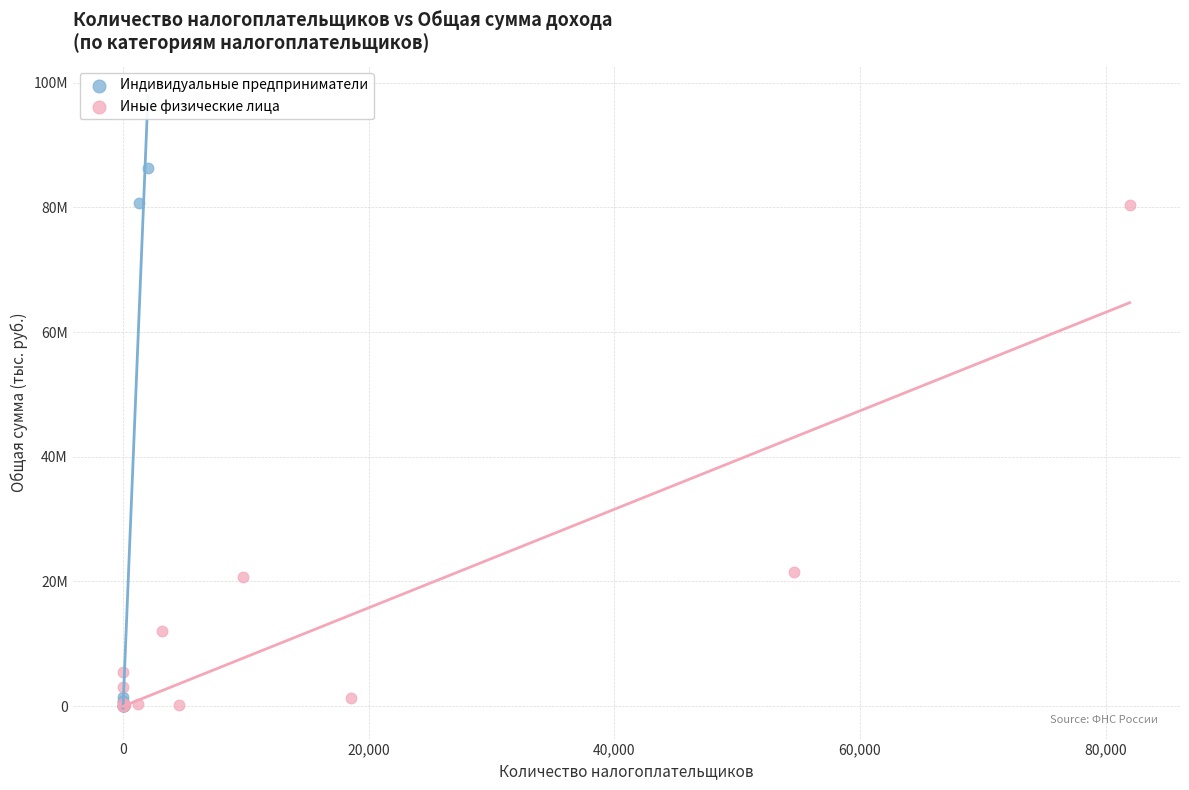

What are all the series names shown in the legend?

Индивидуальные предприниматели, Иные физические лица